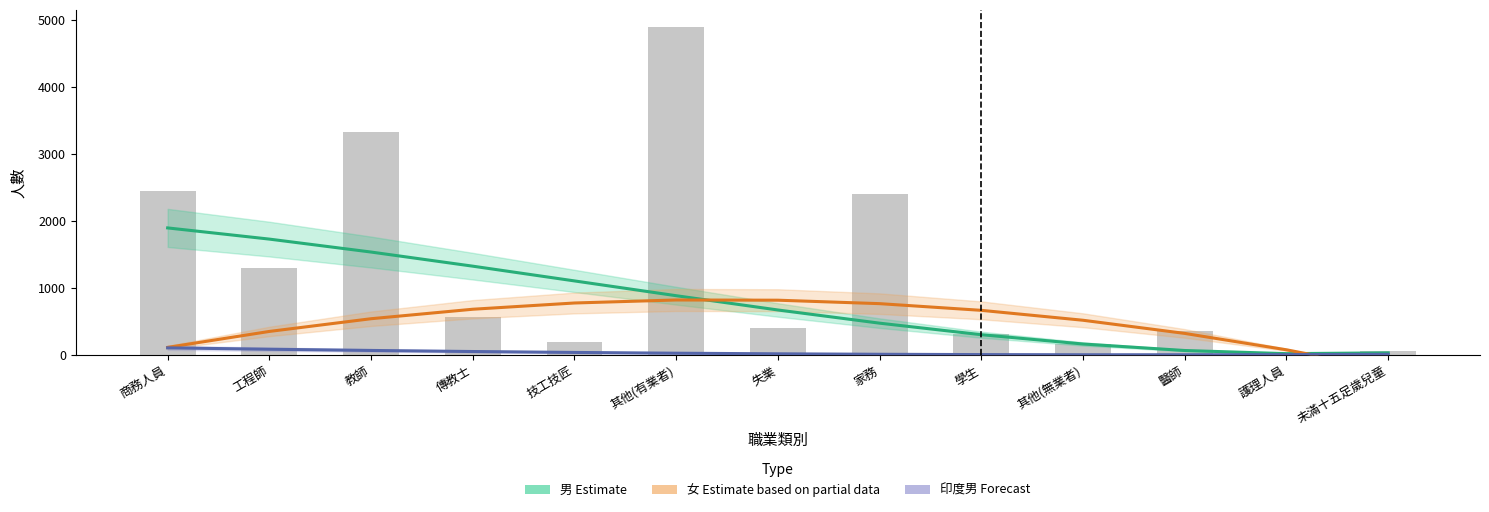

Rank the categories by 男 (Estimate) value from lowest to highest.

護理人員, 未滿十五足歲兒童, 醫師, 其他(無業者), 學生, 家務, 失業, 其他(有業者), 技工技匠, 傳教士, 教師, 工程師, 商務人員